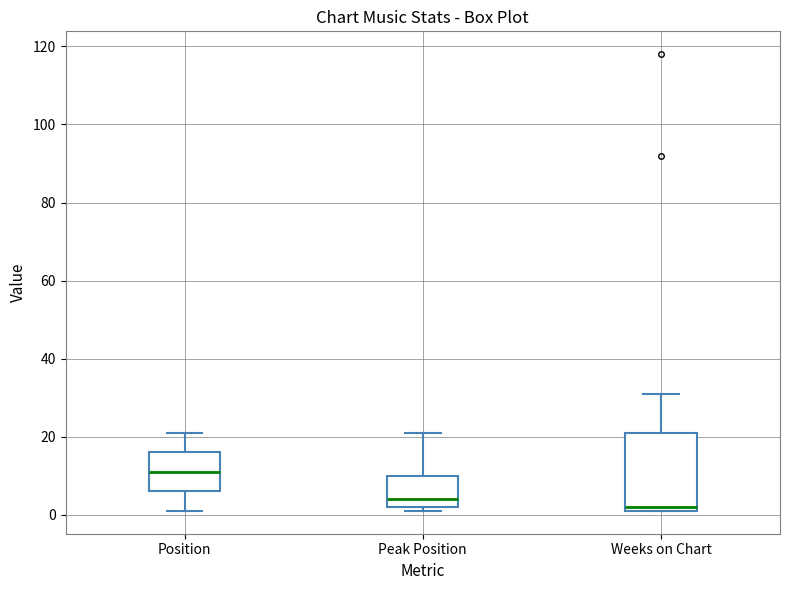

Reading left to right, read every box against the y-axis: the position of its median line, the range the box covers, and the ends of its whiskers. The values are not printed on the chart, so give them approximately, as read against the axis.

Position: median 12, box 6 to 16, whiskers 2 to 22
Peak Position: median 4, box 2 to 10, whiskers 2 (just below the box's lower edge) to 22
Weeks on Chart: median 2 (just above the box's lower edge), box 2 to 22, whiskers 2 to 32